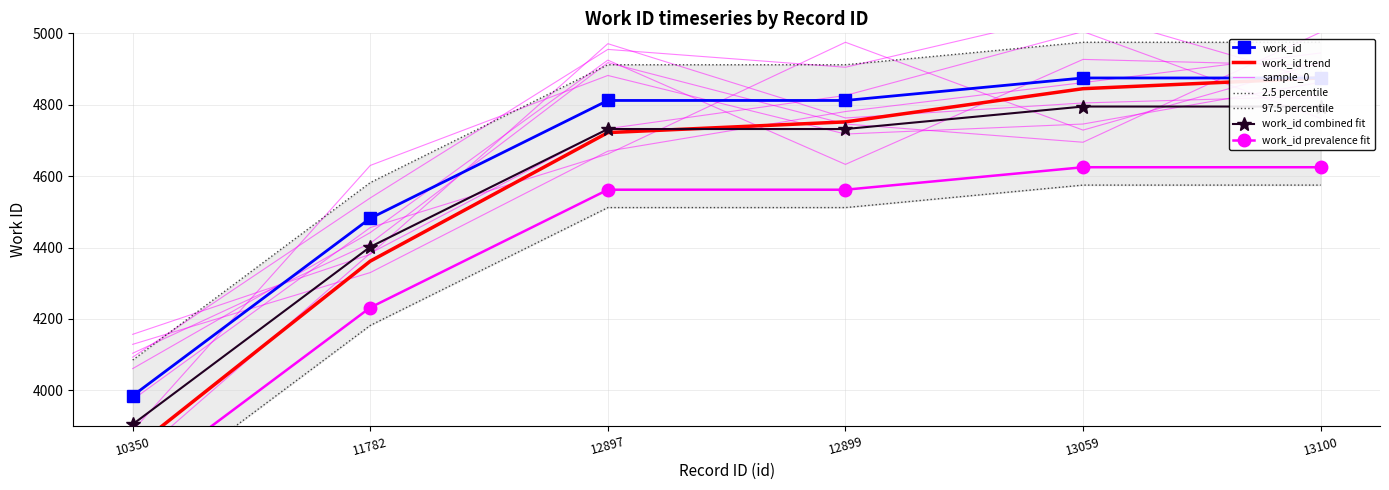

How many values are below 4812?

2